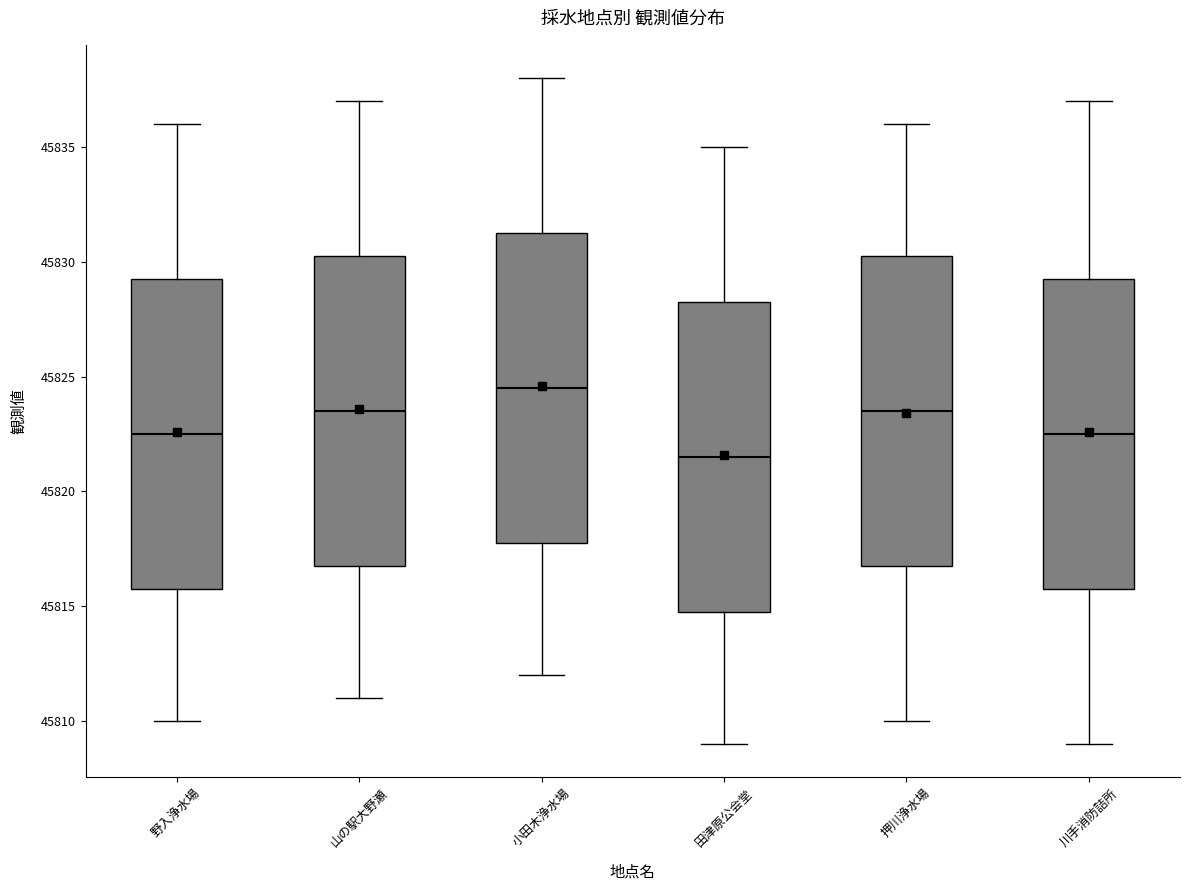

Which box's median line is the lowest?

田津原公会堂